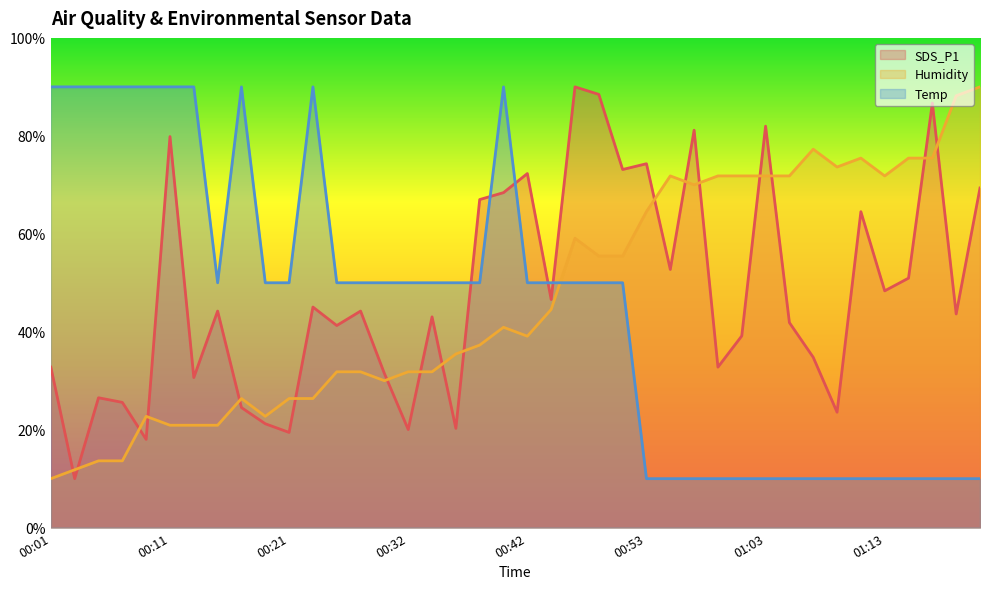

Which category has the highest value in the Temp series?

00:01